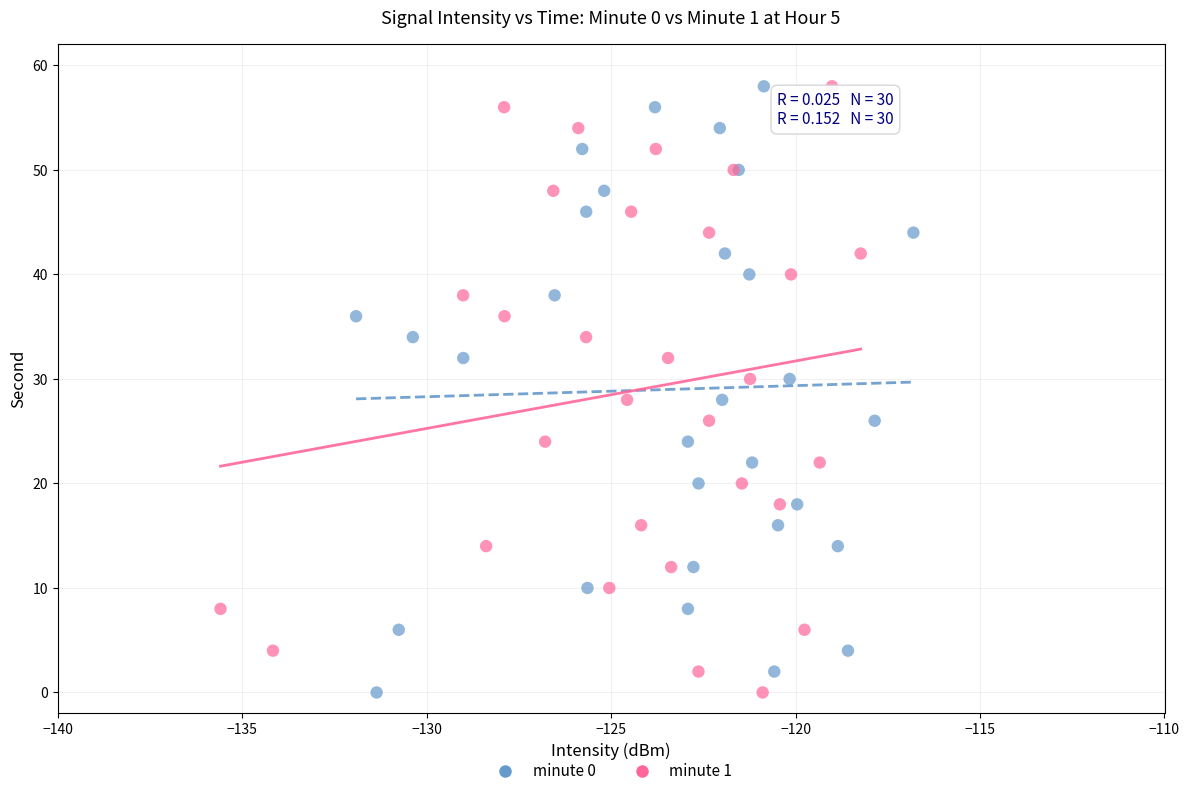

What are all the series names shown in the legend?

minute 0, minute 1